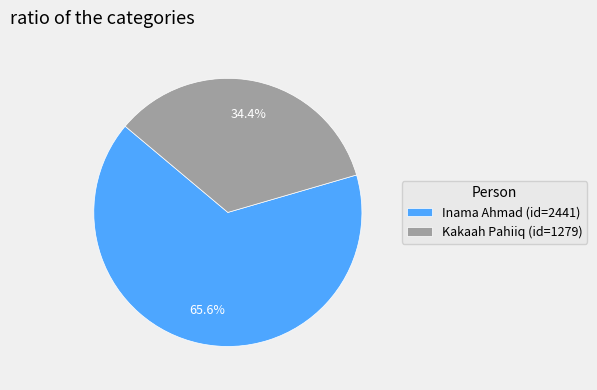

What is the ratio of the value at Inama Ahmad to the value at Kakaah Pahiiq?

1.9